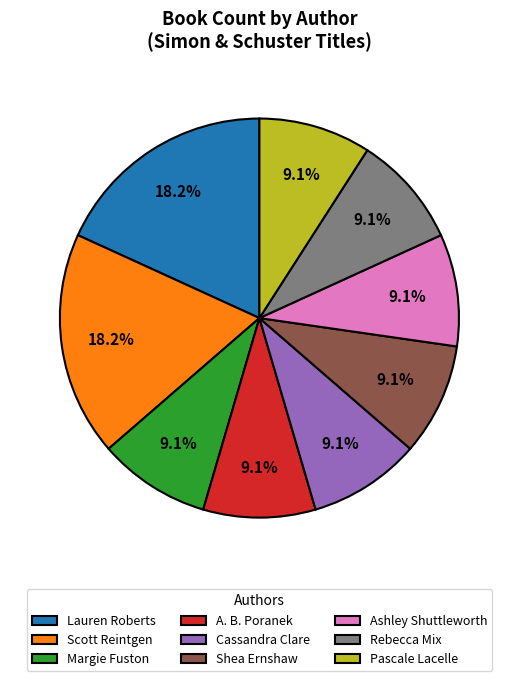

Approximately how many times larger is the value at Rebecca Mix compared to Scott Reintgen?

0.5